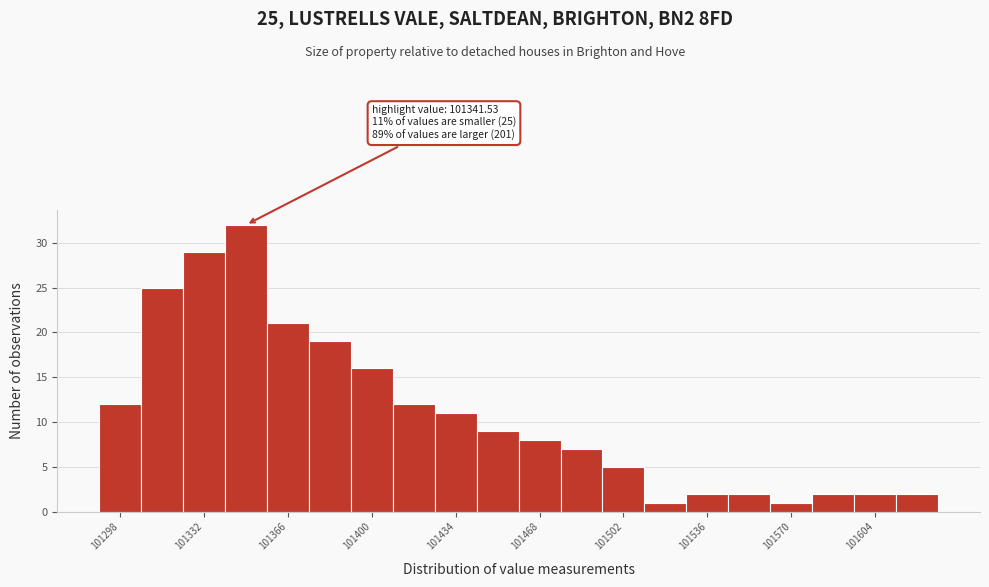

Read against the x-axis, roughly where is the centre of the tallest bar?

101350